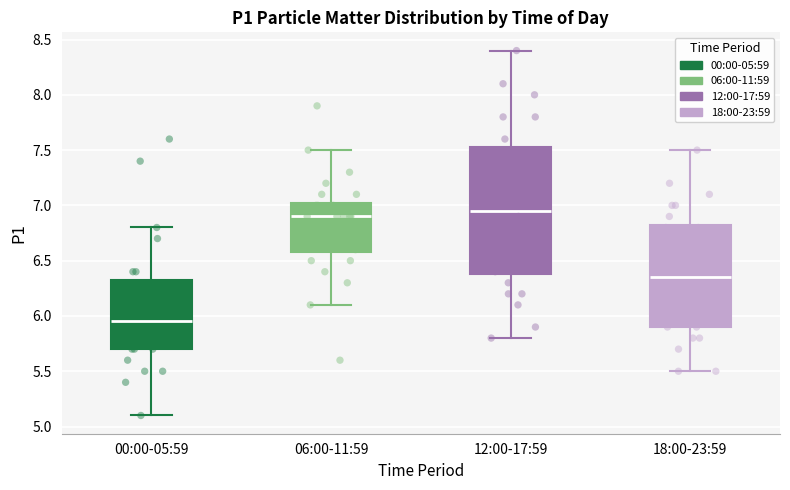

Reading left to right, read every box against the y-axis: the position of its median line, the range the box covers, and the ends of its whiskers. The values are not printed on the chart, so give them approximately, as read against the axis.

00:00-05:59: median 5.95, box 5.70 to 6.35, whiskers 5.10 to 6.80
06:00-11:59: median 6.90, box 6.60 to 7.05, whiskers 6.10 to 7.50
12:00-17:59: median 6.95, box 6.40 to 7.55, whiskers 5.80 to 8.40
18:00-23:59: median 6.35, box 5.90 to 6.85, whiskers 5.50 to 7.50